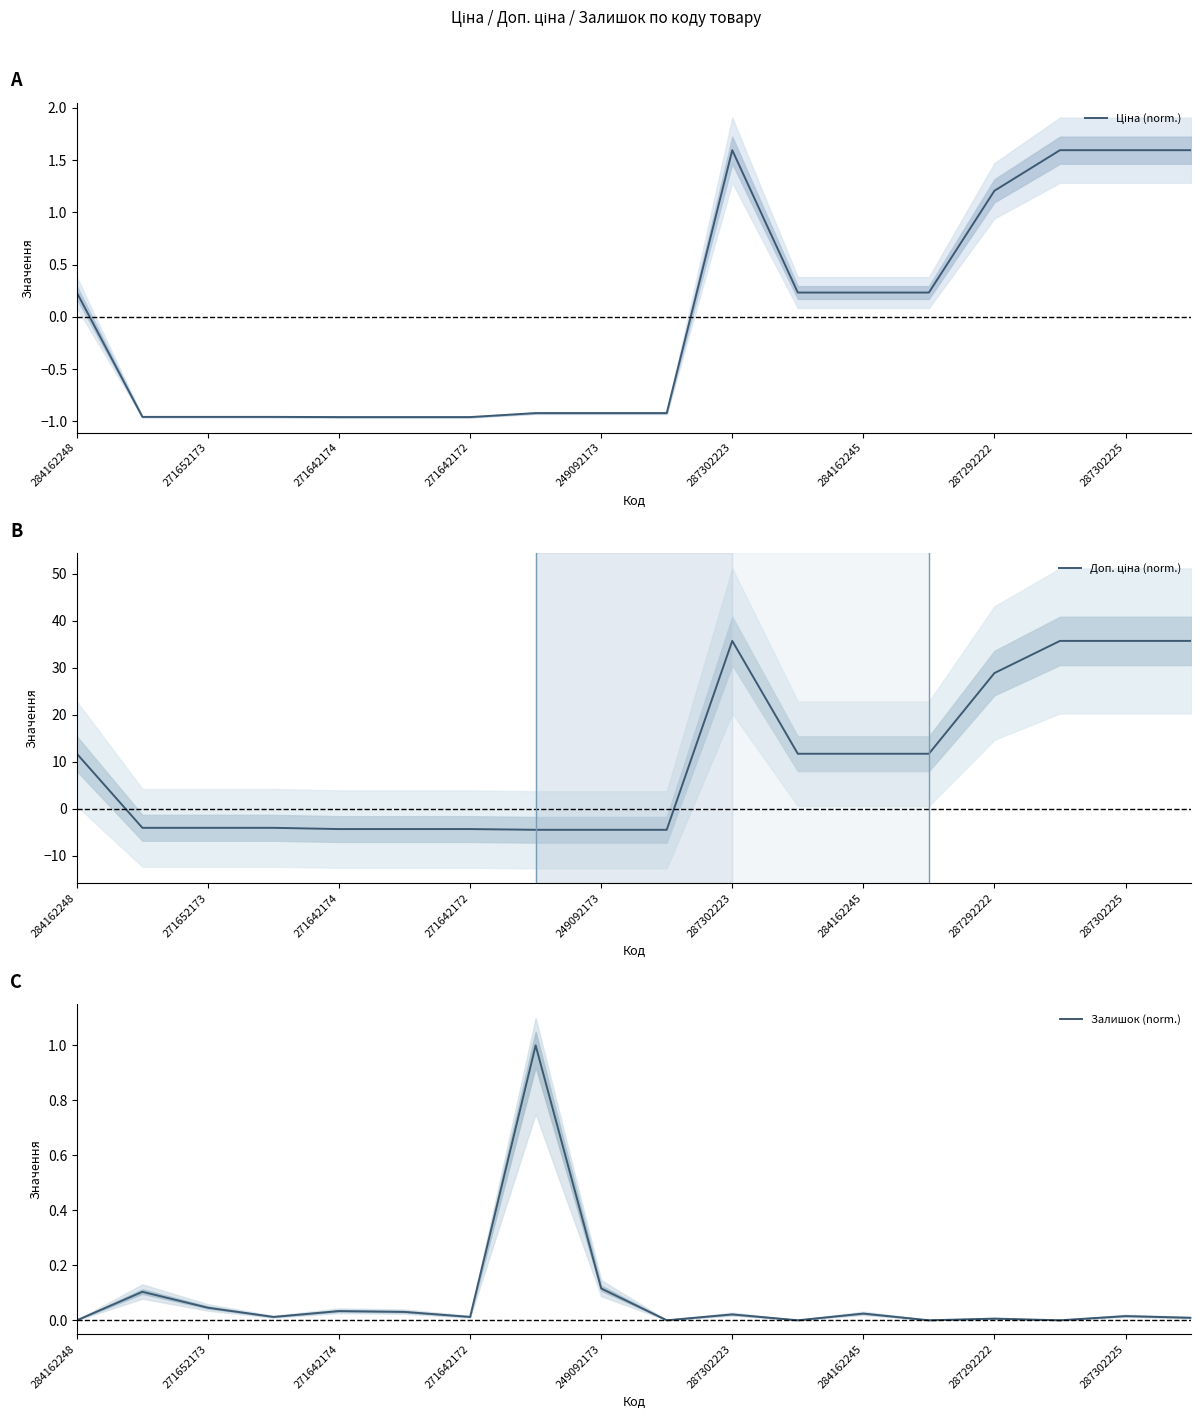

The value of Залишок (norm.) at 284162248 is -0.4. True or false?

False